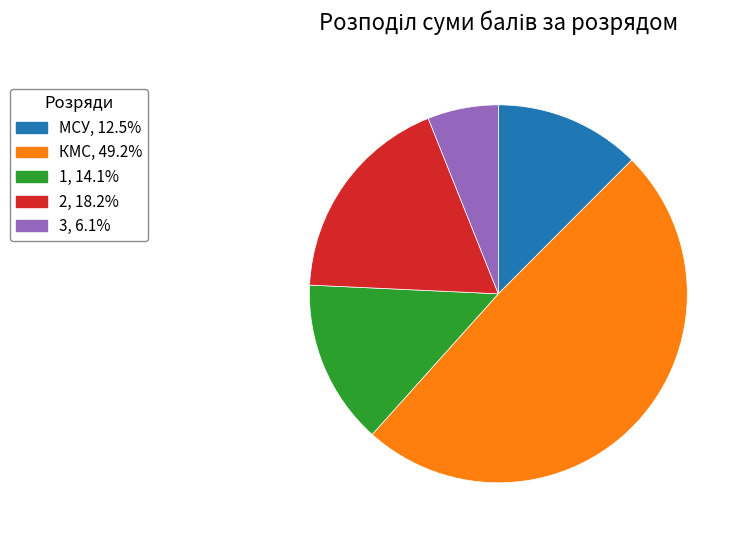

What is the ratio of the value at 3 to the value at 1?

0.4